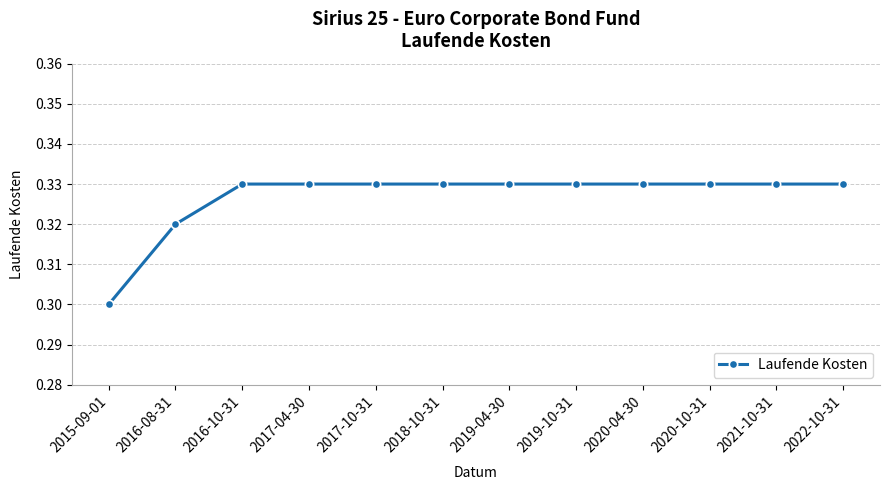

What is the label of the 6th point from the left?

2018-10-31